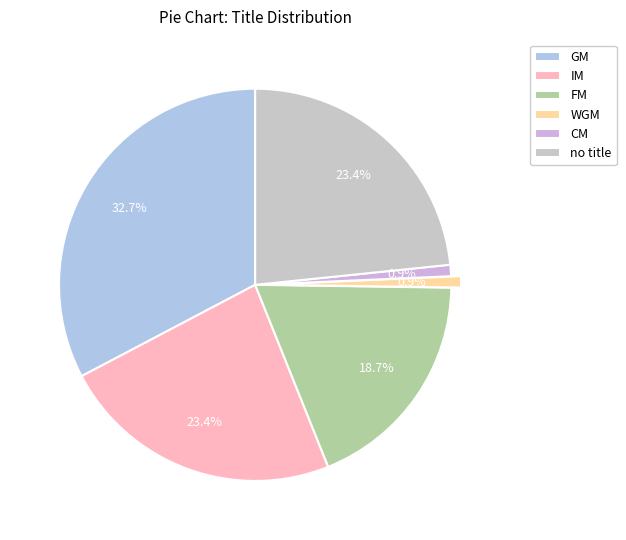

To the nearest percent, what percentage of the pie is IM?

23%